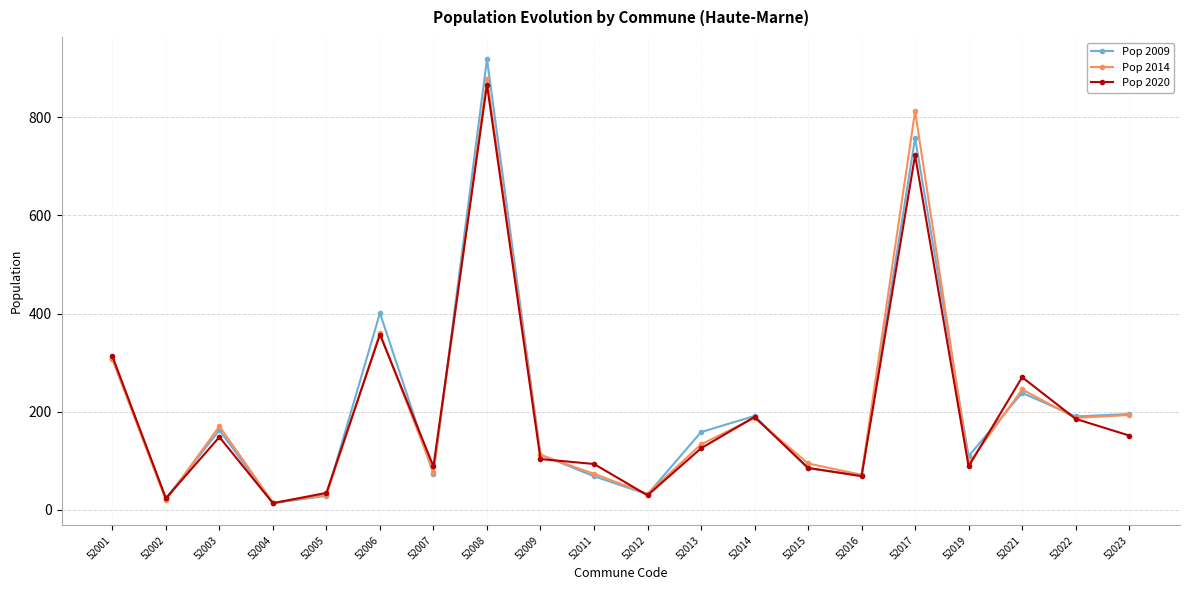

True or false: Pop 2020 and Pop 2014 intersect in this chart.

True